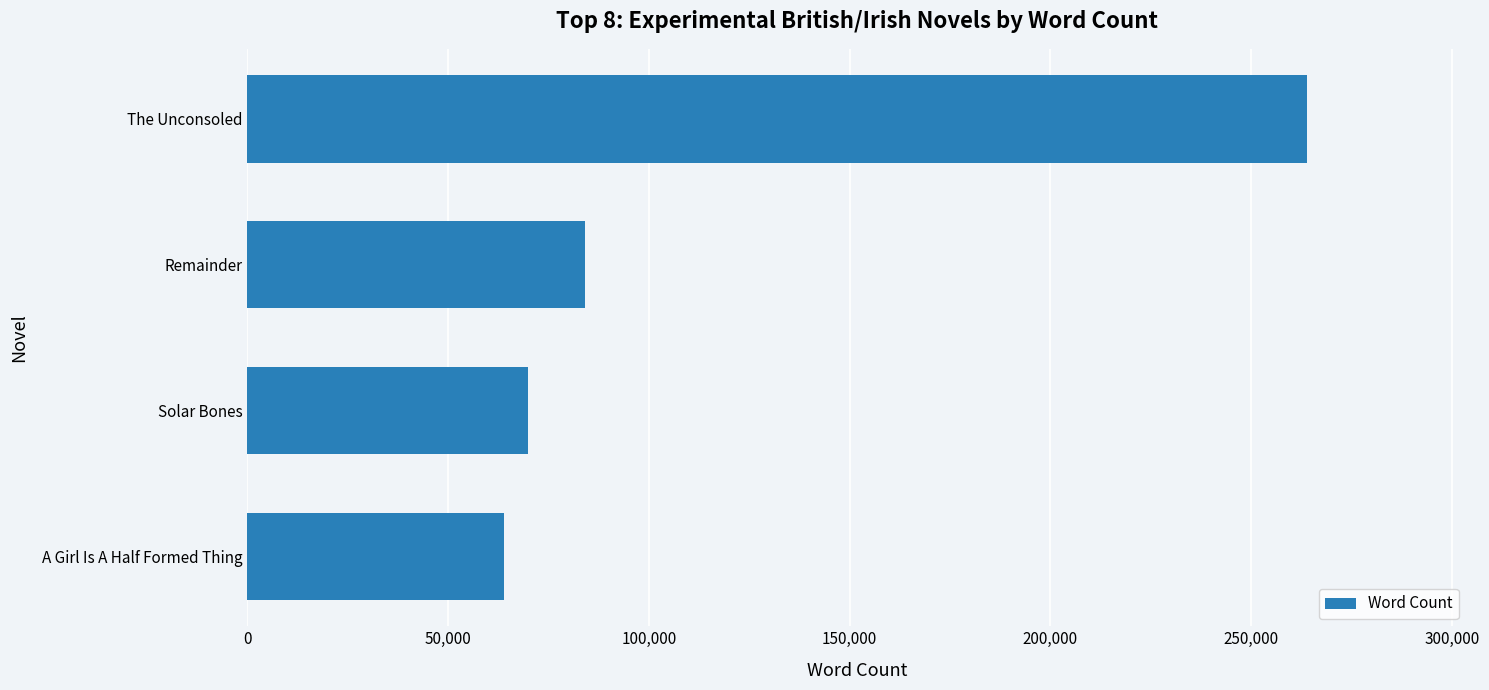

The chart shows a value of 469726 at The Unconsoled. True or false?

False